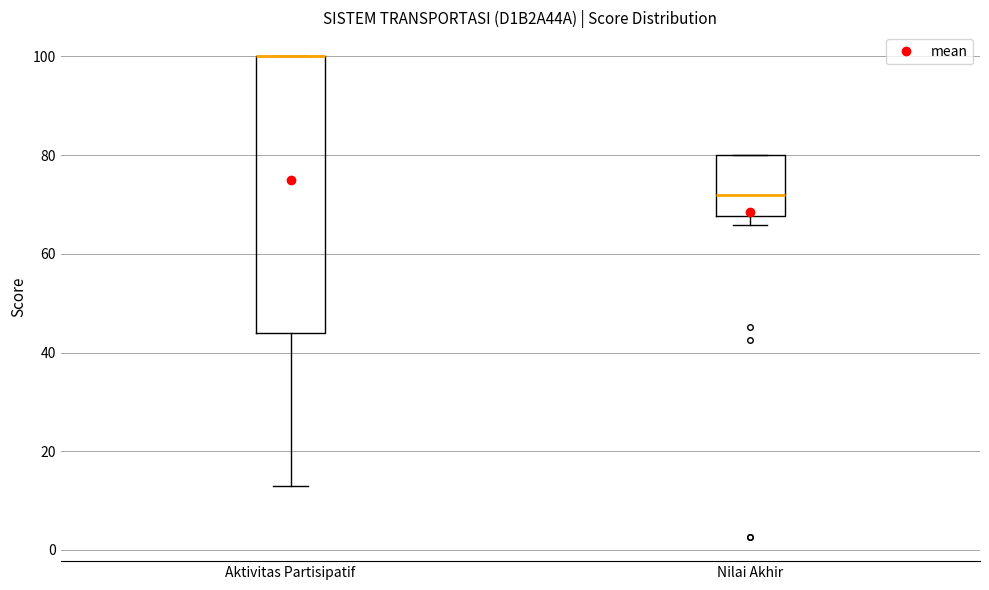

Reading left to right, read every box against the y-axis: the position of its median line, the range the box covers, and the ends of its whiskers. The values are not printed on the chart, so give them approximately, as read against the axis.

Aktivitas Partisipatif: median 100 (drawn on the box's upper edge), box 44 to 100, whiskers 14 to 100
Nilai Akhir: median 72, box 68 to 80, whiskers 66 to 80